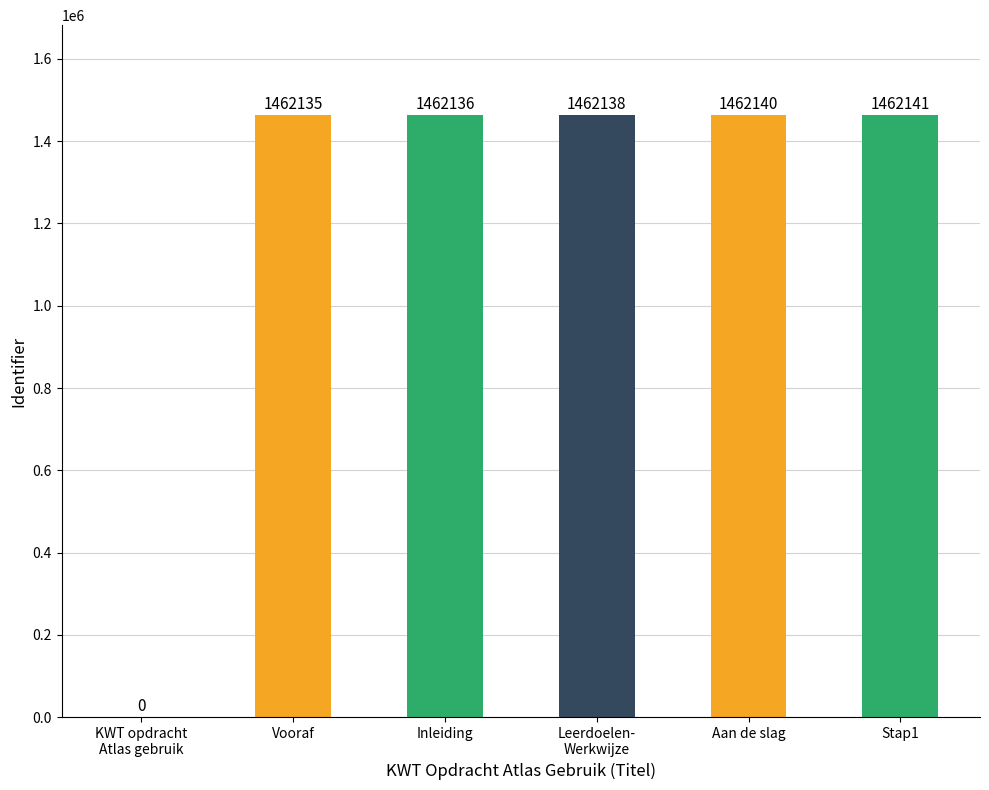

What is the greatest value displayed?

1462141